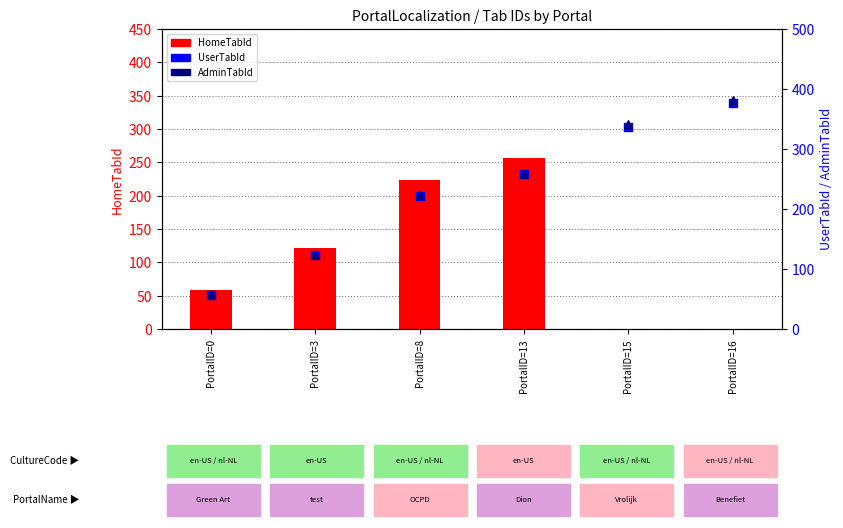

At how many categories does at least one series exceed 25?

6